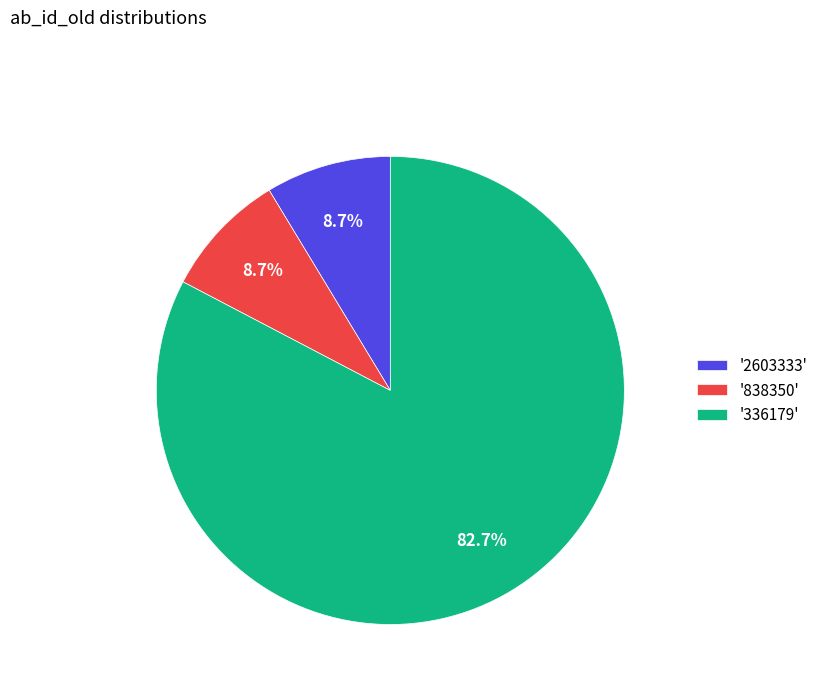

To the nearest percent, what is the difference between the largest and smallest slice percentages?

74%